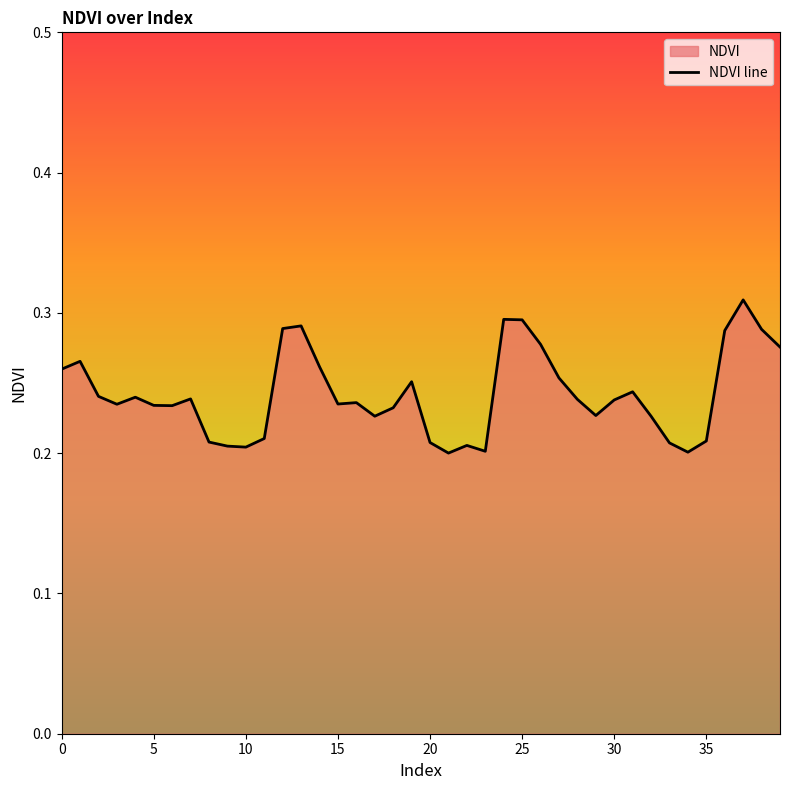

The value at 25 is 0.3. True or false?

True